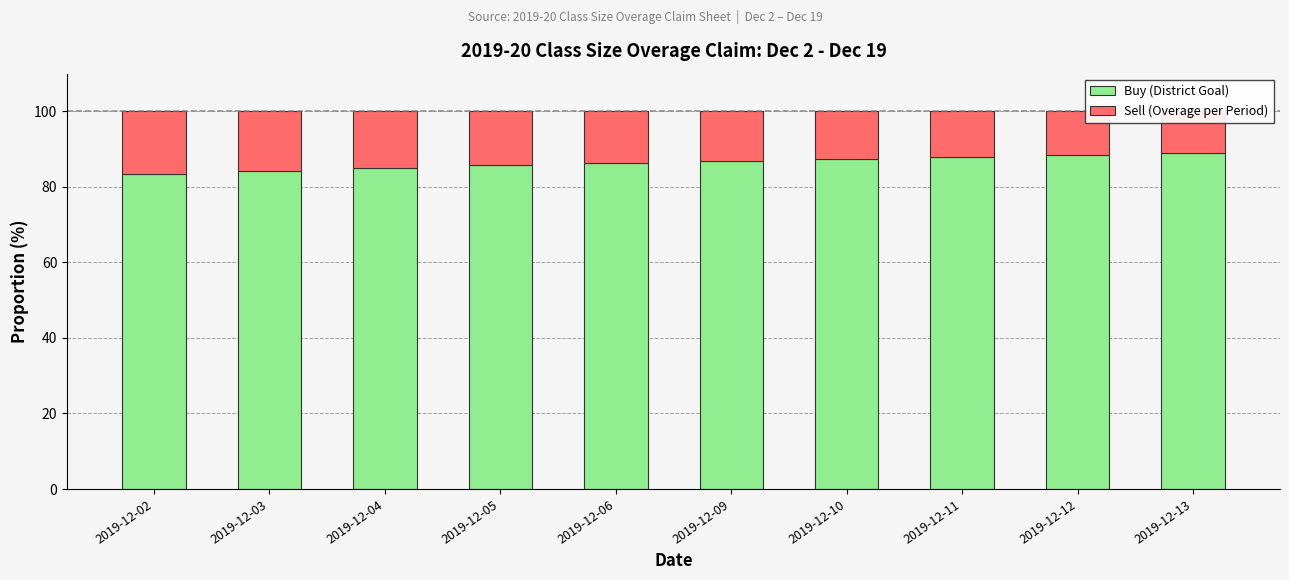

The value of Buy (District Goal) at 2019-12-13 is 88.9. True or false?

True